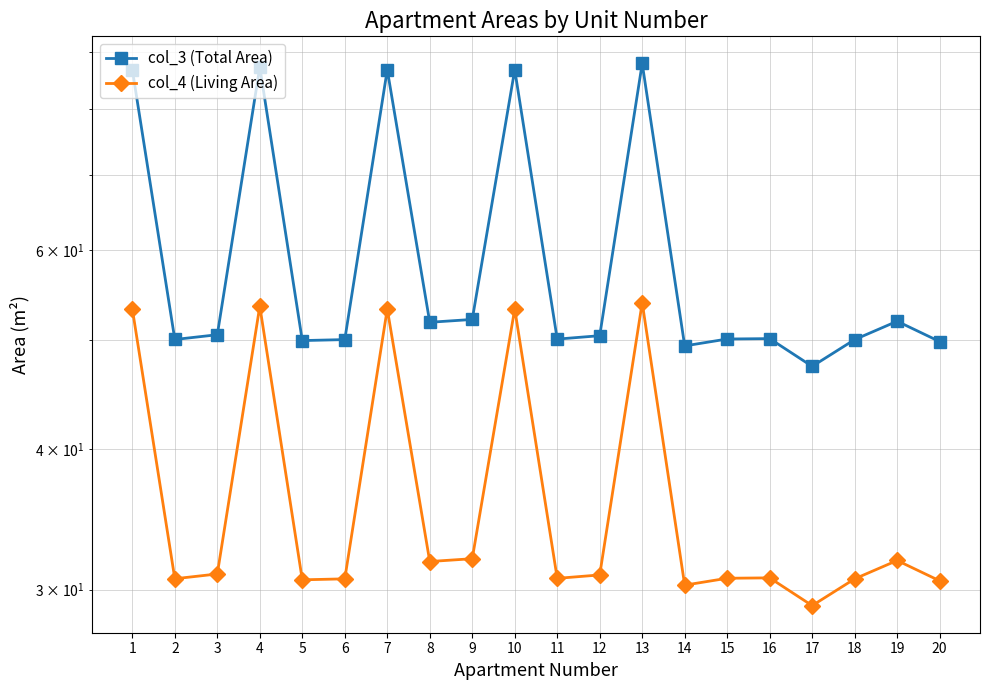

What is the minimum value for col_3 (Total Area)?

47.3